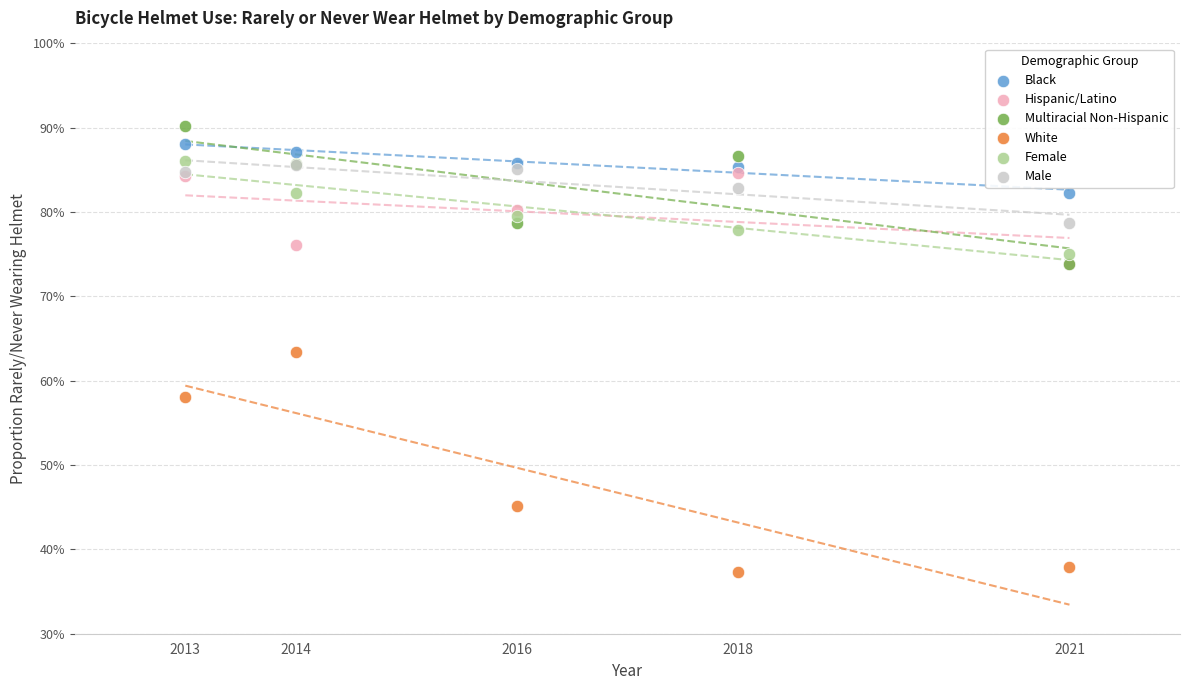

Which series reaches the minimum Y coordinate?

White